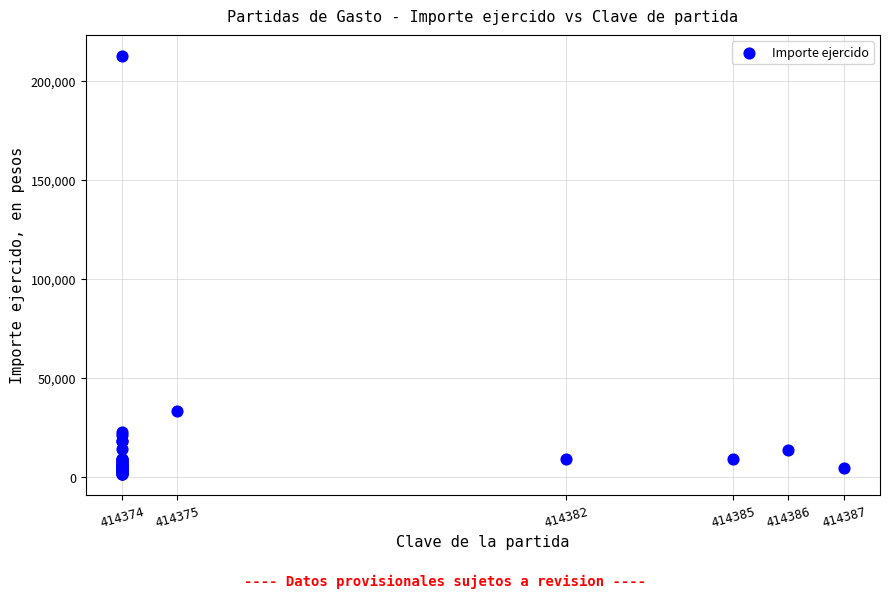

What Y value in the scatter plot is closest to 107138?

33000.0